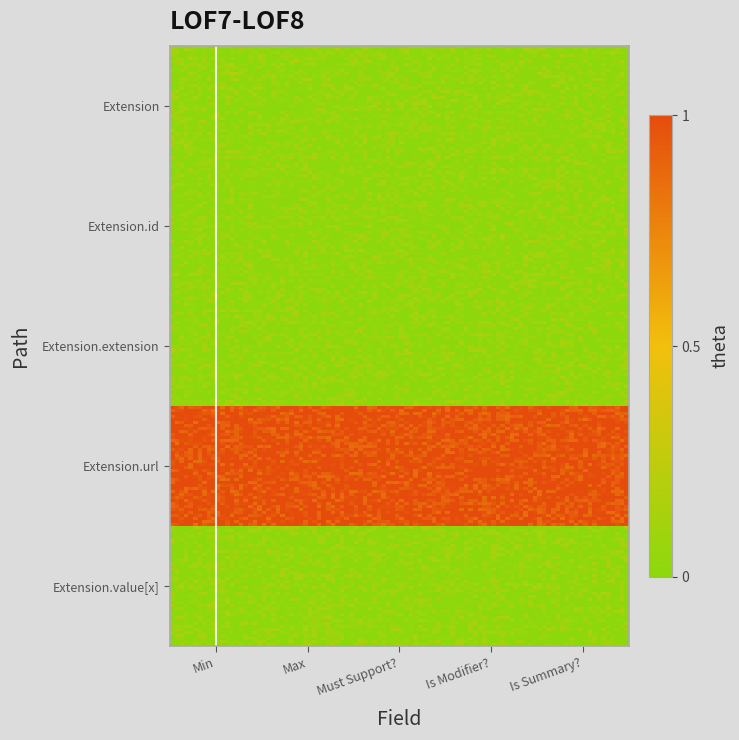

Reading left to right, what are all the values shown in this chart?

Extension: 0	0	0	0	0
Extension.id: 0	0	0	0	0
Extension.extension: 0	0	0	0	0
Extension.url: 1	1	1	1	1
Extension.value[x]: 0	0	0	0	0